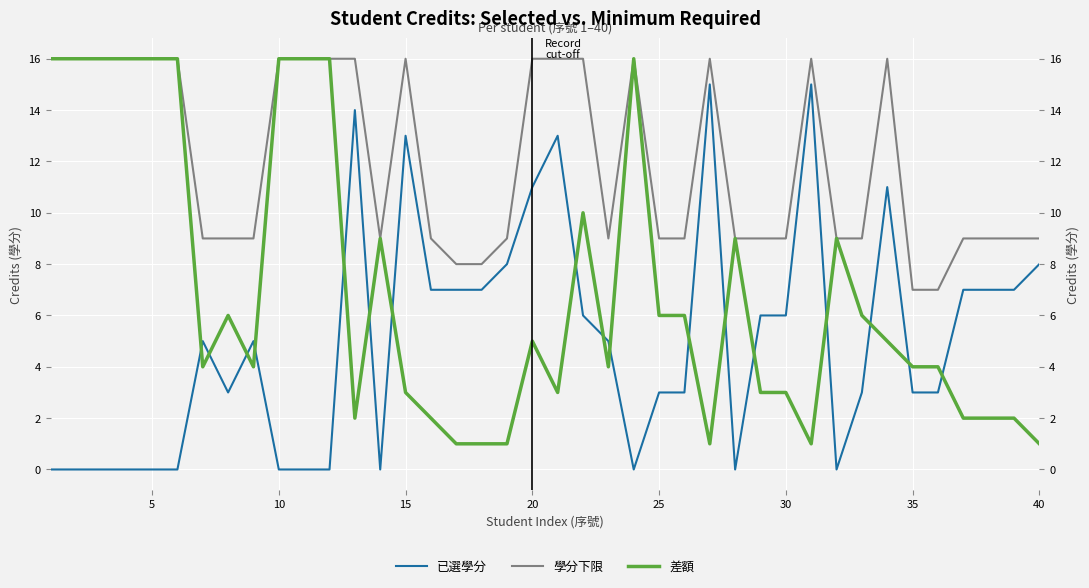

Which series has the largest total across all categories?

學分下限